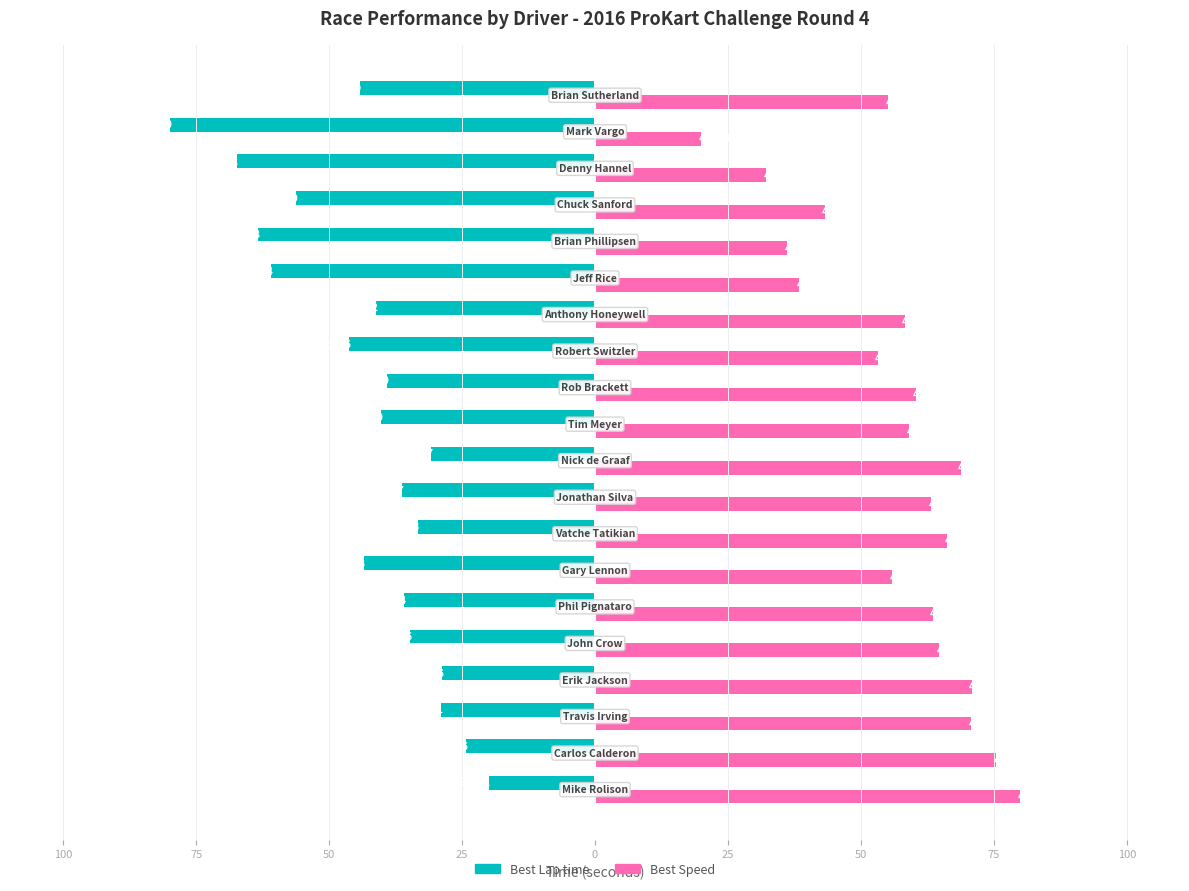

What is the difference between the maximum and minimum values in the Best Lap time series?

60.0